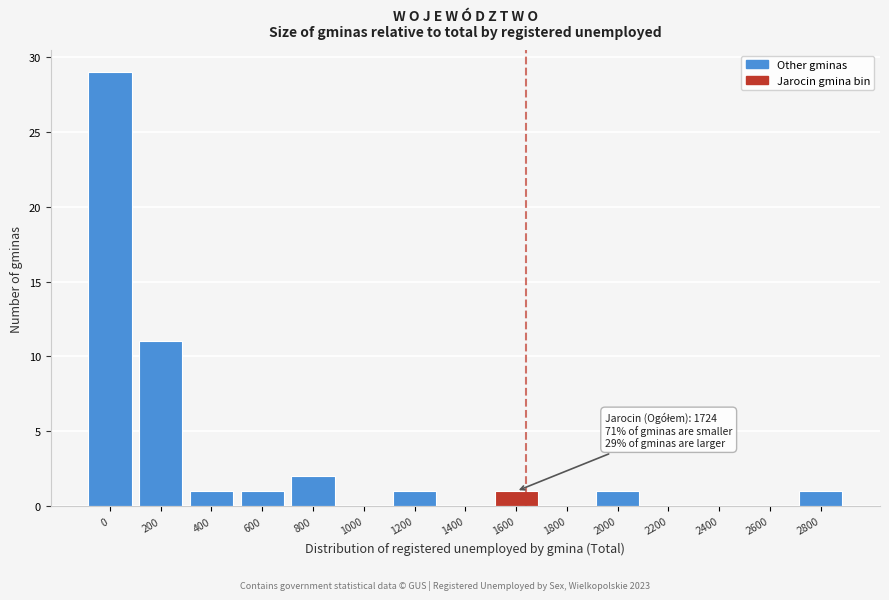

Reading left to right, list all the values displayed in this chart.

0=29	200=11	400=1	600=1	800=2	1000=0	1200=1	1400=0	1600=1	1800=0	2000=1	2200=0	2400=0	2600=0	2800=1